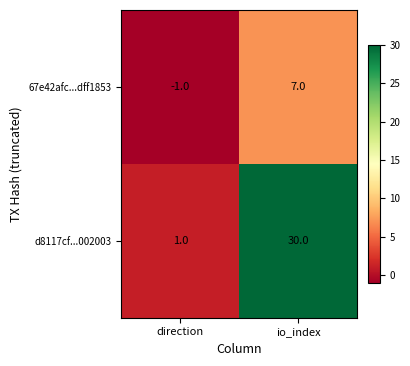

What is the difference between the d8117cf...002003 values at io_index and direction?

29